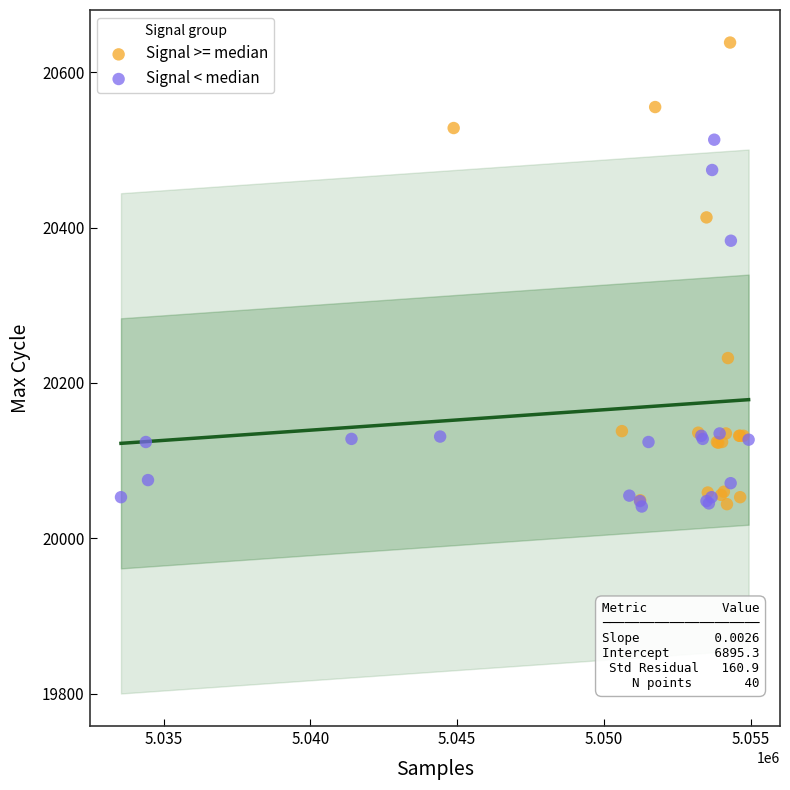

Which series reaches the maximum Y coordinate?

Signal >= median